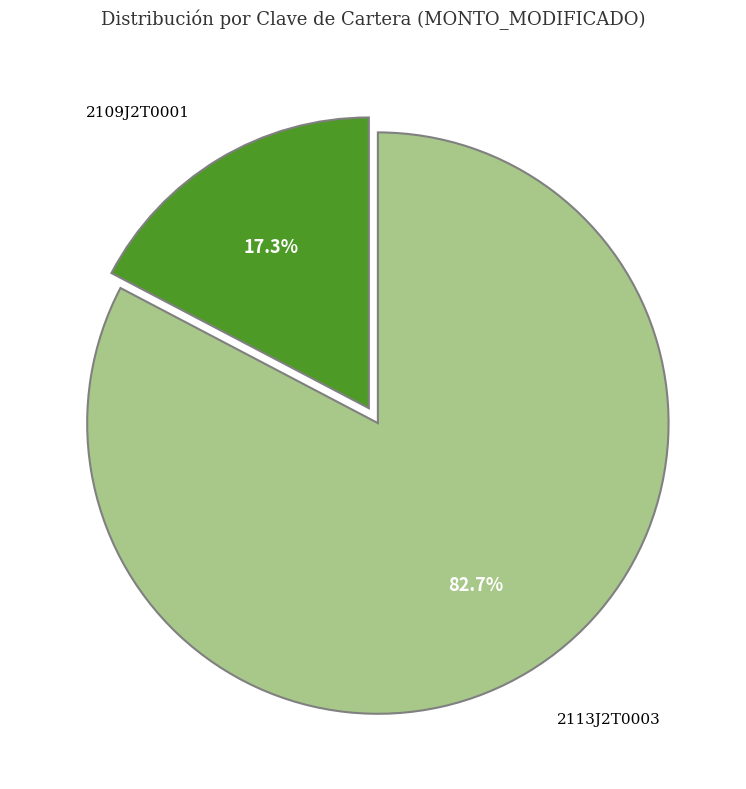

Is there a majority slice in this chart?

Yes